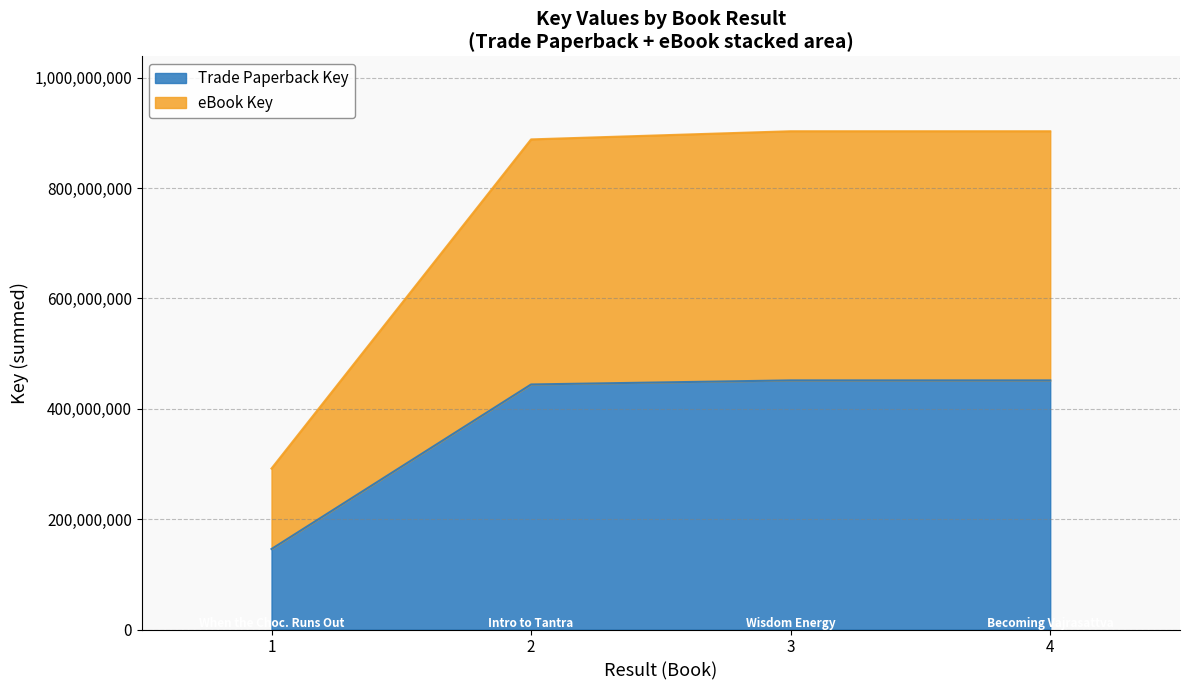

What is the difference between the second highest and minimum values in the Trade Paperback Key series?

305563113